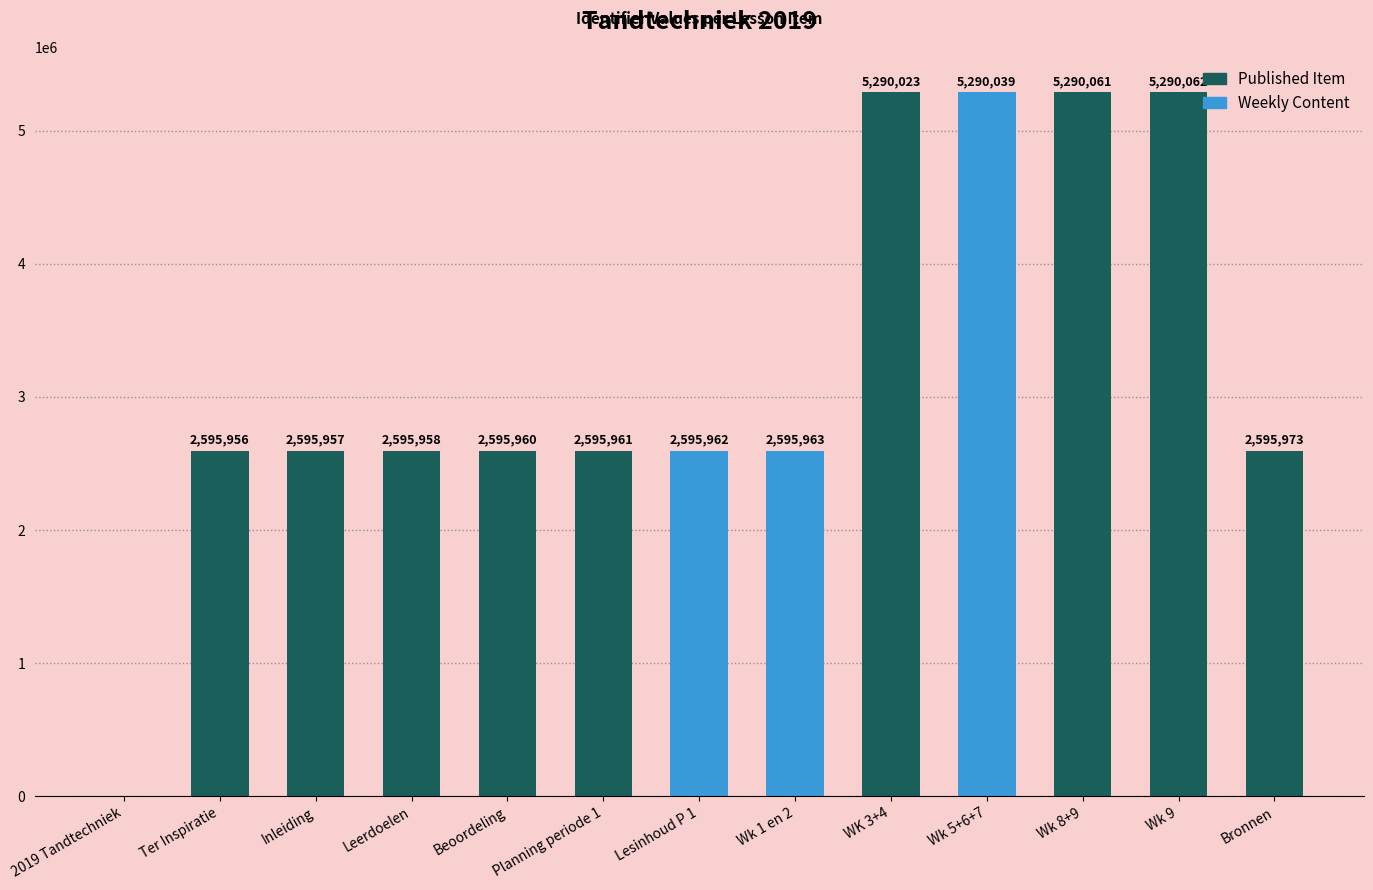

Reading left to right, transcribe all the data shown in this chart.

0	2595956	2595957	2595958	2595960	2595961	2595962	2595963	5290023	5290039	5290061	5290062	2595973